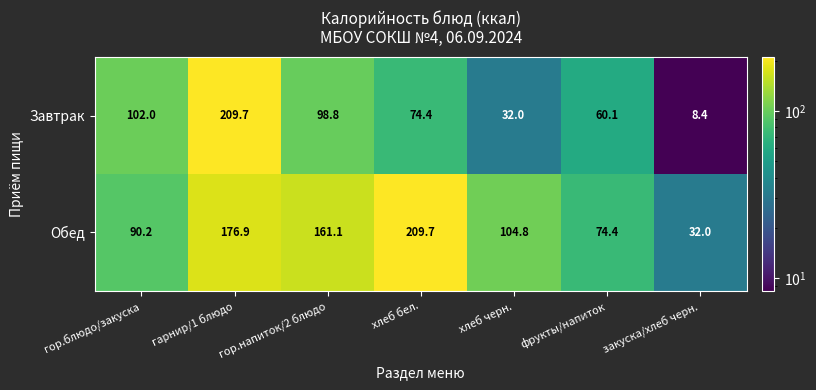

What is the highest value of the Завтрак series?

209.7